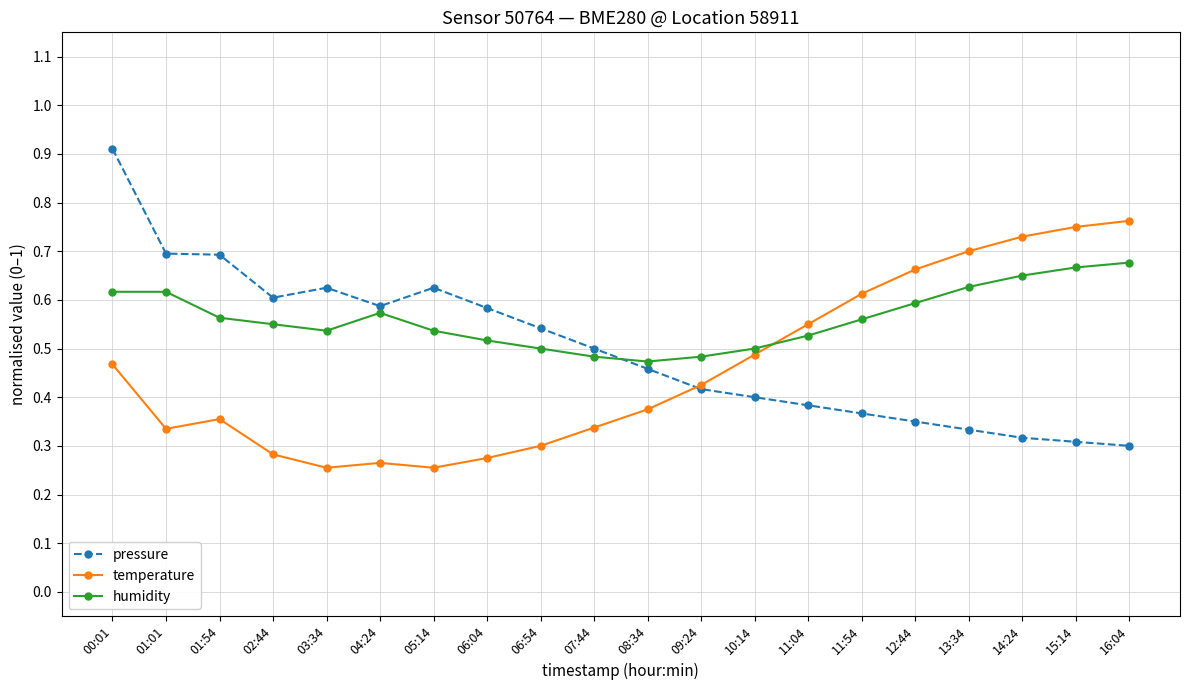

Does the chart have visible grid lines?

Yes